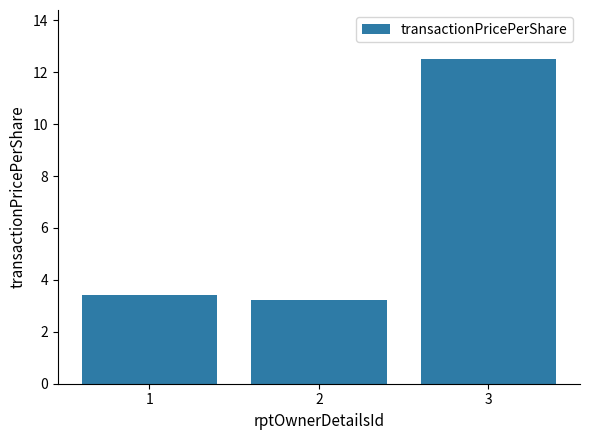

What value does the data have at 3?

12.5